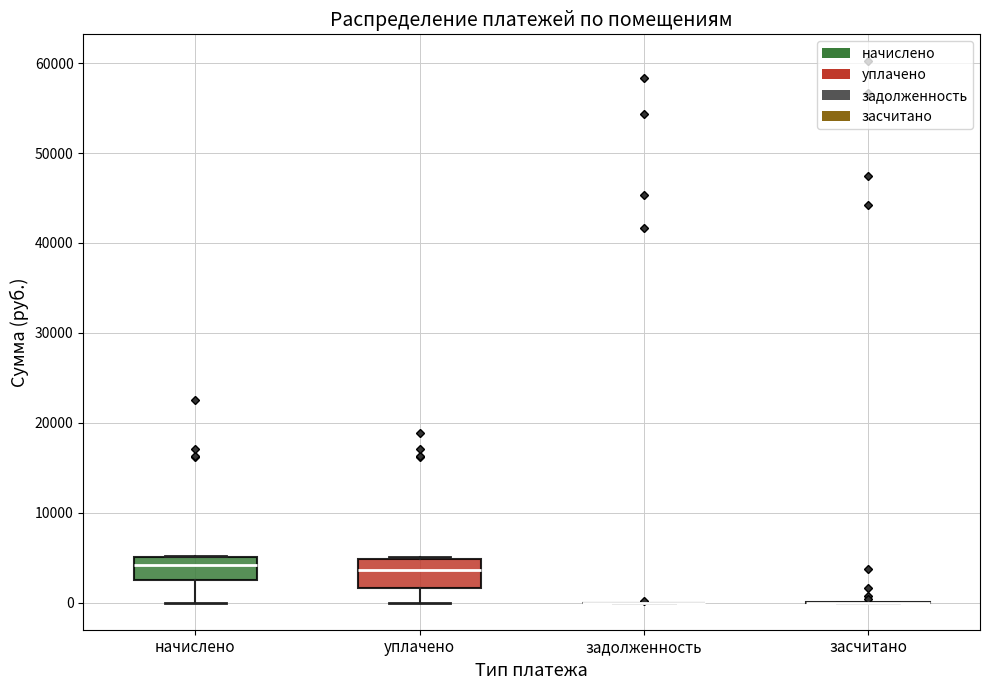

Reading left to right, transcribe this box plot: for each box, give where its median line is, the range the box spans, and where its two whiskers end, as read against the y-axis. The values are not printed on the chart, so give them approximately, as read against the axis.

начислено: median 4000, box 3000 to 5000, whiskers 0 to 5000
уплачено: median 4000, box 2000 to 5000, whiskers 0 to 5000 (just above the box's upper edge)
задолженность: box collapsed to a line at 0, whiskers 0 to 0
засчитано: box collapsed to a line at 0, whiskers 0 to 0